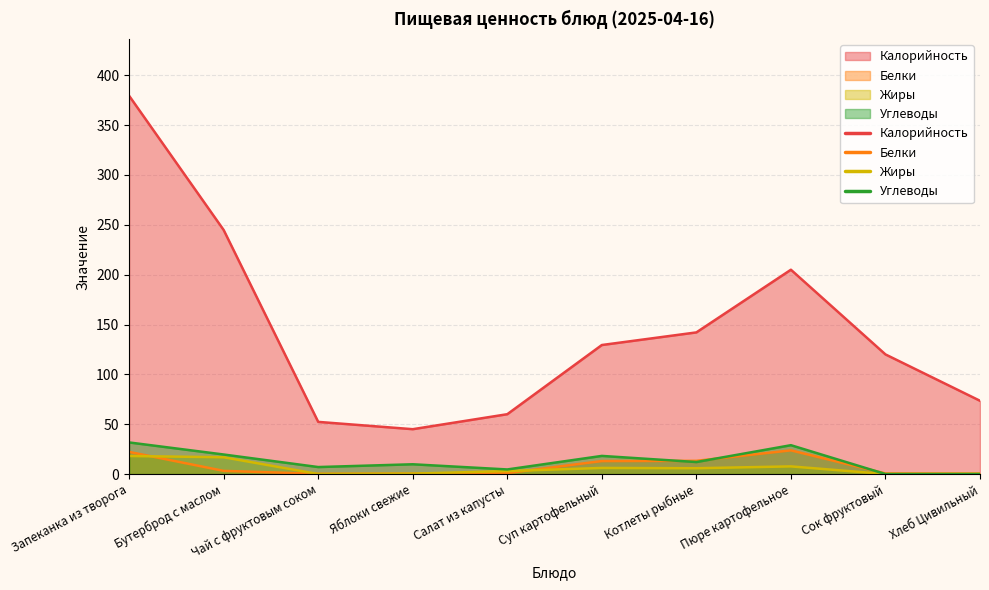

Where do Белки and Углеводы first cross each other?

Суп картофельный and Котлеты рыбные